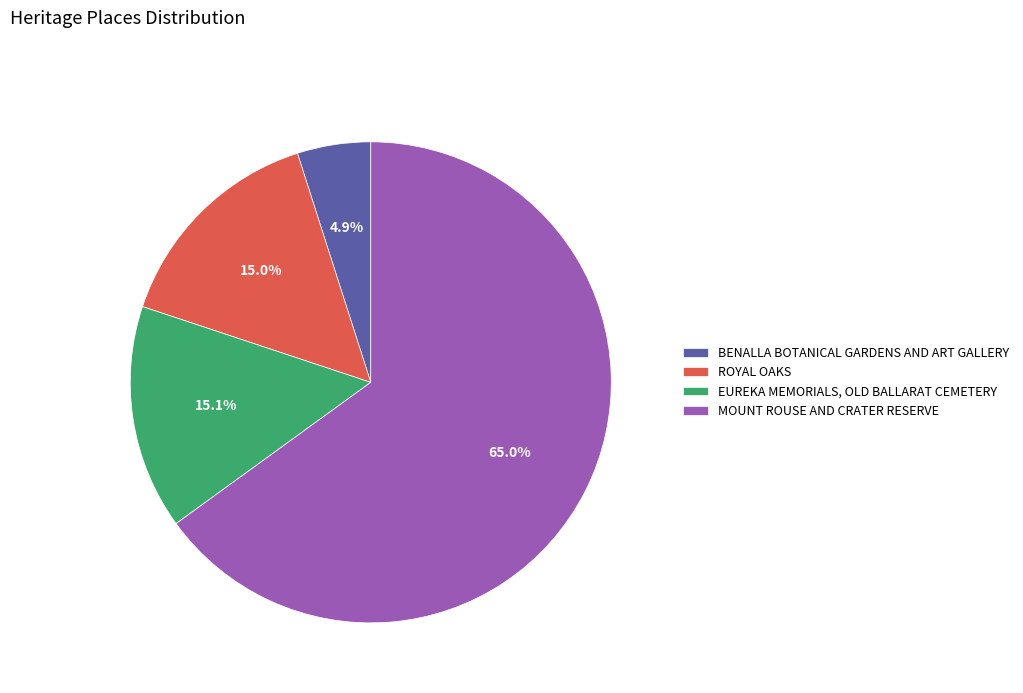

What is the majority slice?

MOUNT ROUSE AND CRATER RESERVE